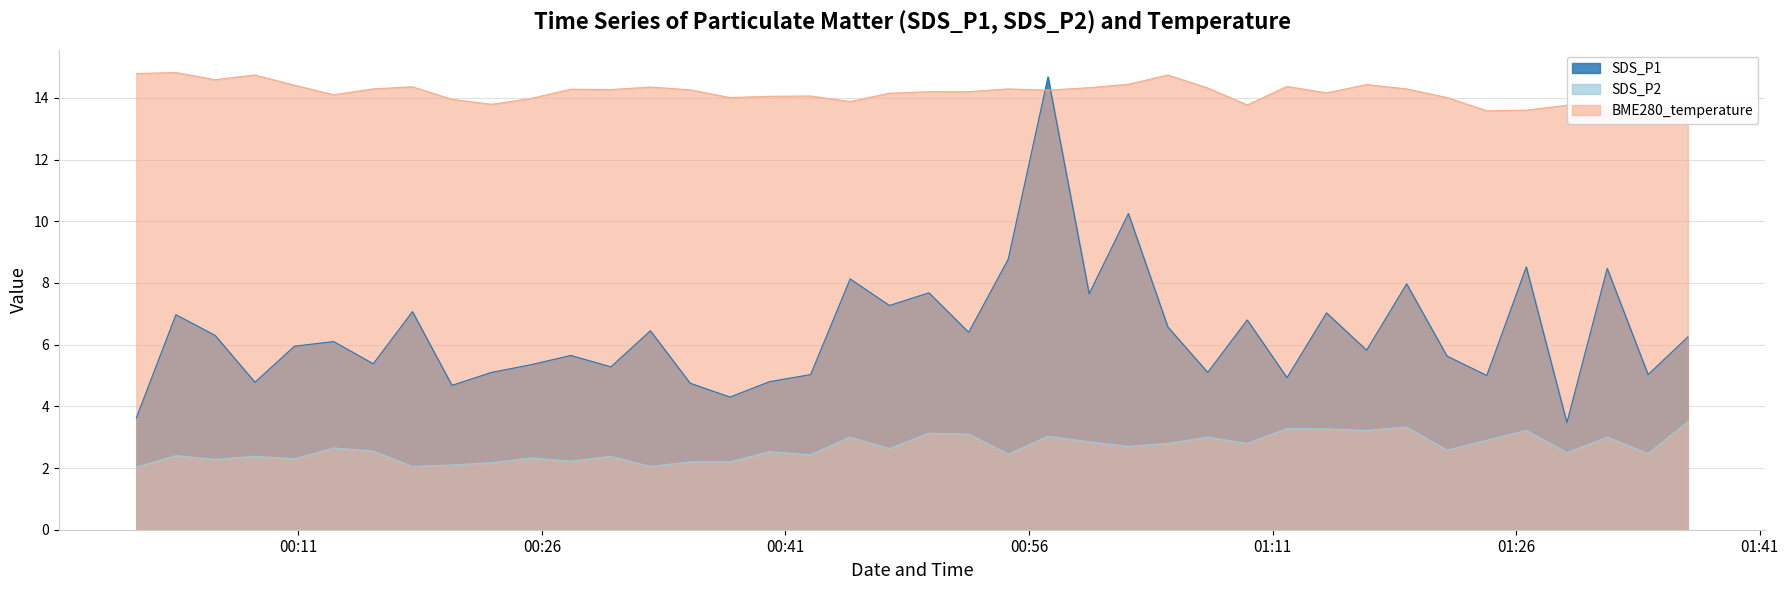

How many categories are shown in the chart?

40